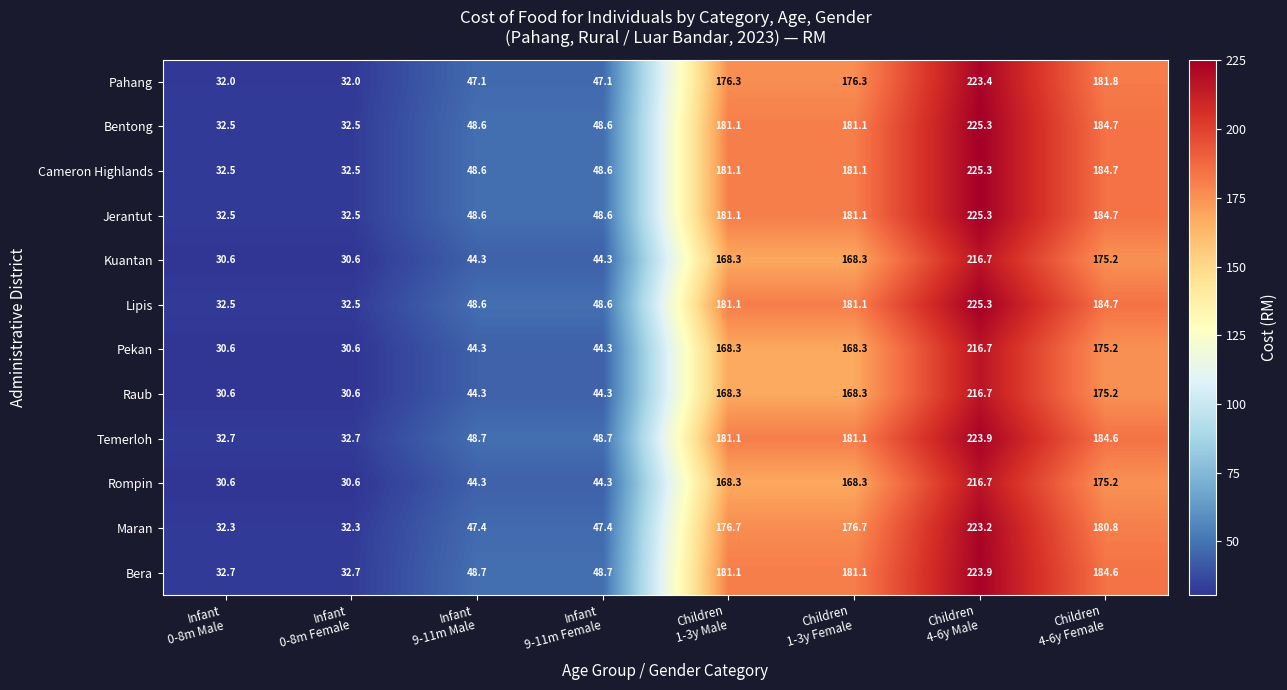

What is the sum of all Bentong values?

934.4